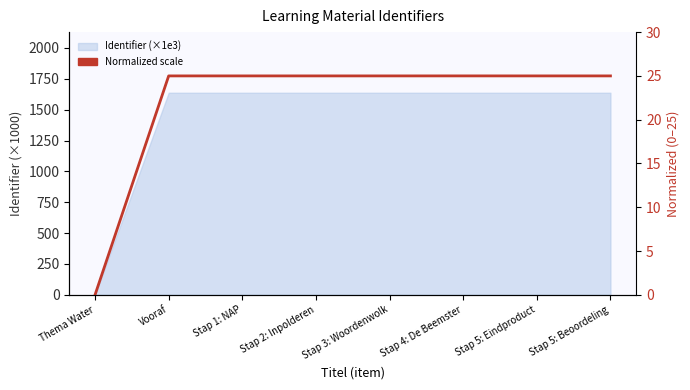

The value at Stap 1: NAP is 33.7. True or false?

False